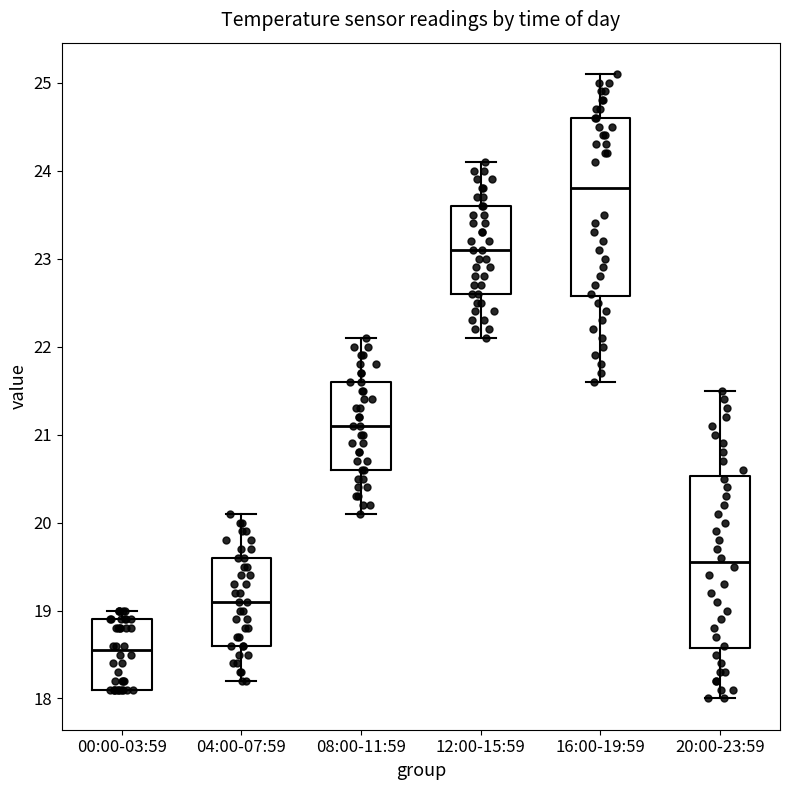

Reading left to right, read every box against the y-axis: the position of its median line, the range the box covers, and the ends of its whiskers. The values are not printed on the chart, so give them approximately, as read against the axis.

00:00-03:59: median 18.6, box 18.1 to 18.9, whiskers 18.1 to 19.0
04:00-07:59: median 19.1, box 18.6 to 19.6, whiskers 18.2 to 20.1
08:00-11:59: median 21.1, box 20.6 to 21.6, whiskers 20.1 to 22.1
12:00-15:59: median 23.1, box 22.6 to 23.6, whiskers 22.1 to 24.1
16:00-19:59: median 23.8, box 22.6 to 24.6, whiskers 21.6 to 25.1
20:00-23:59: median 19.6, box 18.6 to 20.5, whiskers 18.0 to 21.5